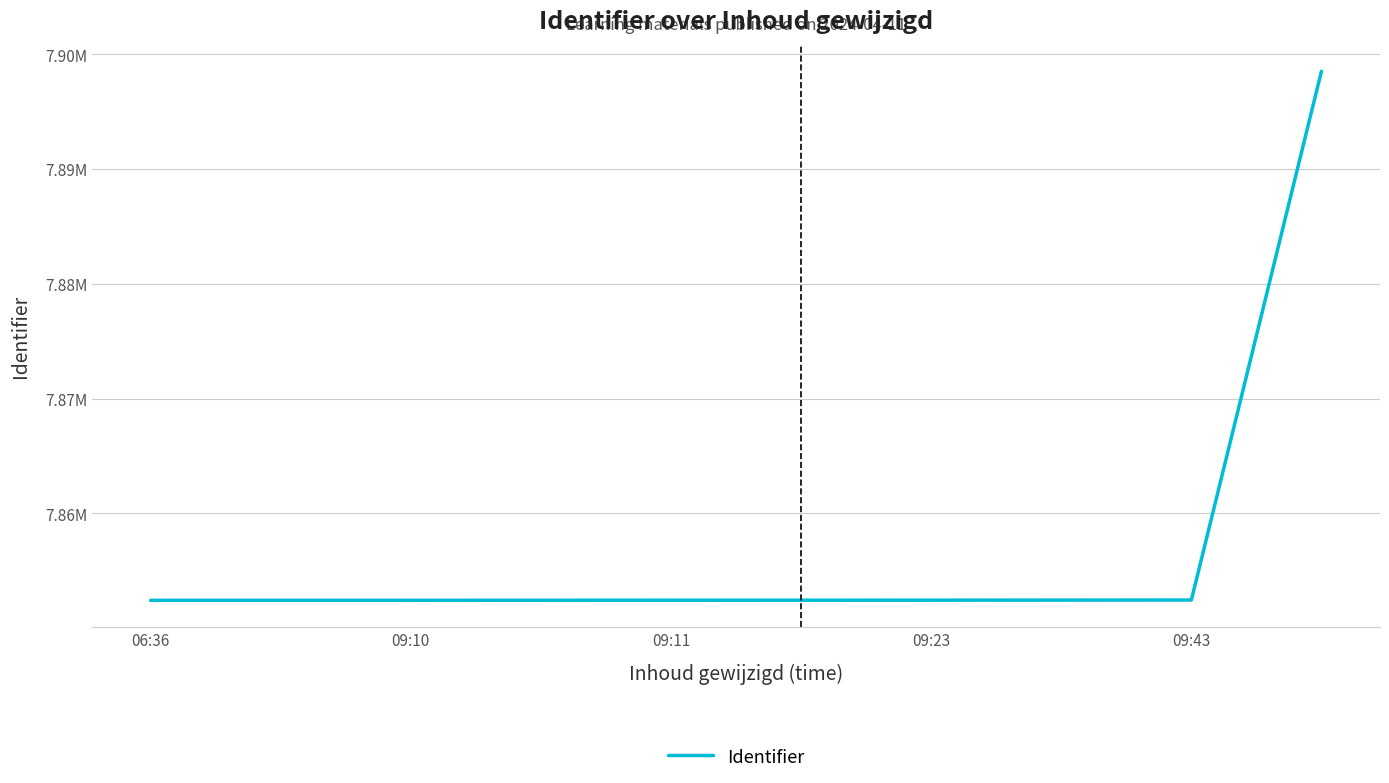

Does the chart display data point markers on the line(s)?

No